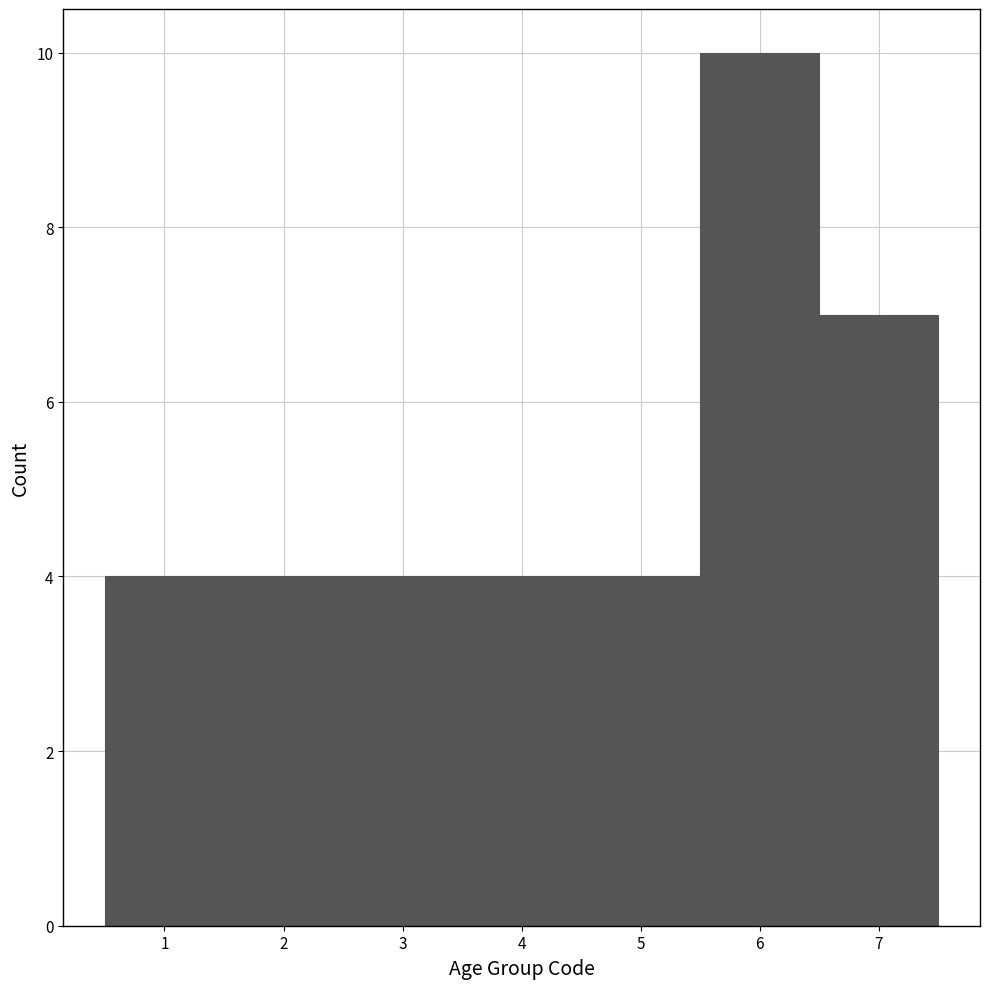

Reading left to right, transcribe this chart: for each bar, give the range it covers on the x-axis and its height. The values are not printed on the chart, so give them approximately, as read against the axis.

0.5 to 1.5: 4
1.5 to 2.5: 4
2.5 to 3.5: 4
3.5 to 4.5: 4
4.5 to 5.5: 4
5.5 to 6.5: 10
6.5 to 7.5: 7